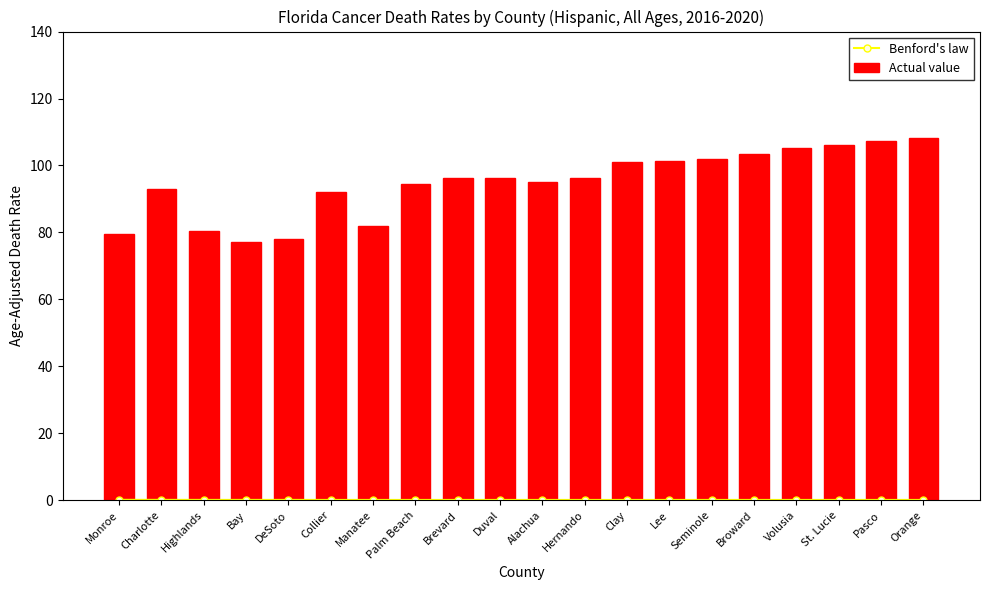

How many data points in Actual value are above 96?

11